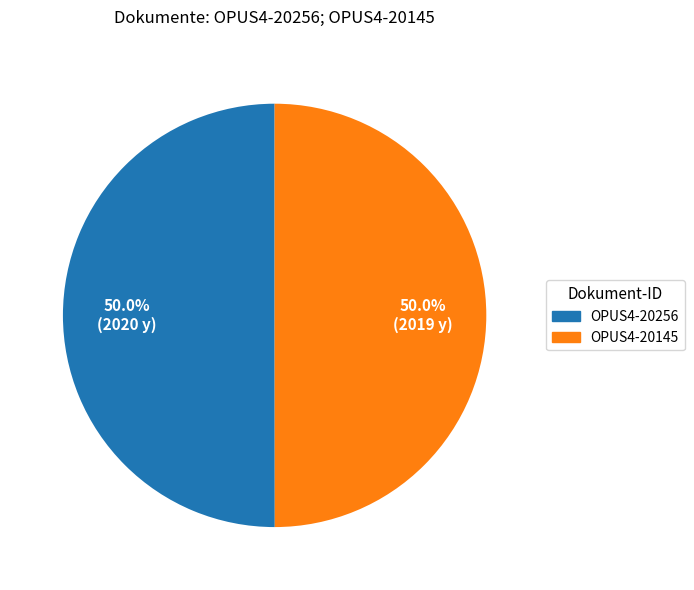

What is the ratio of the value at OPUS4-20145 to the value at OPUS4-20256?

1.0